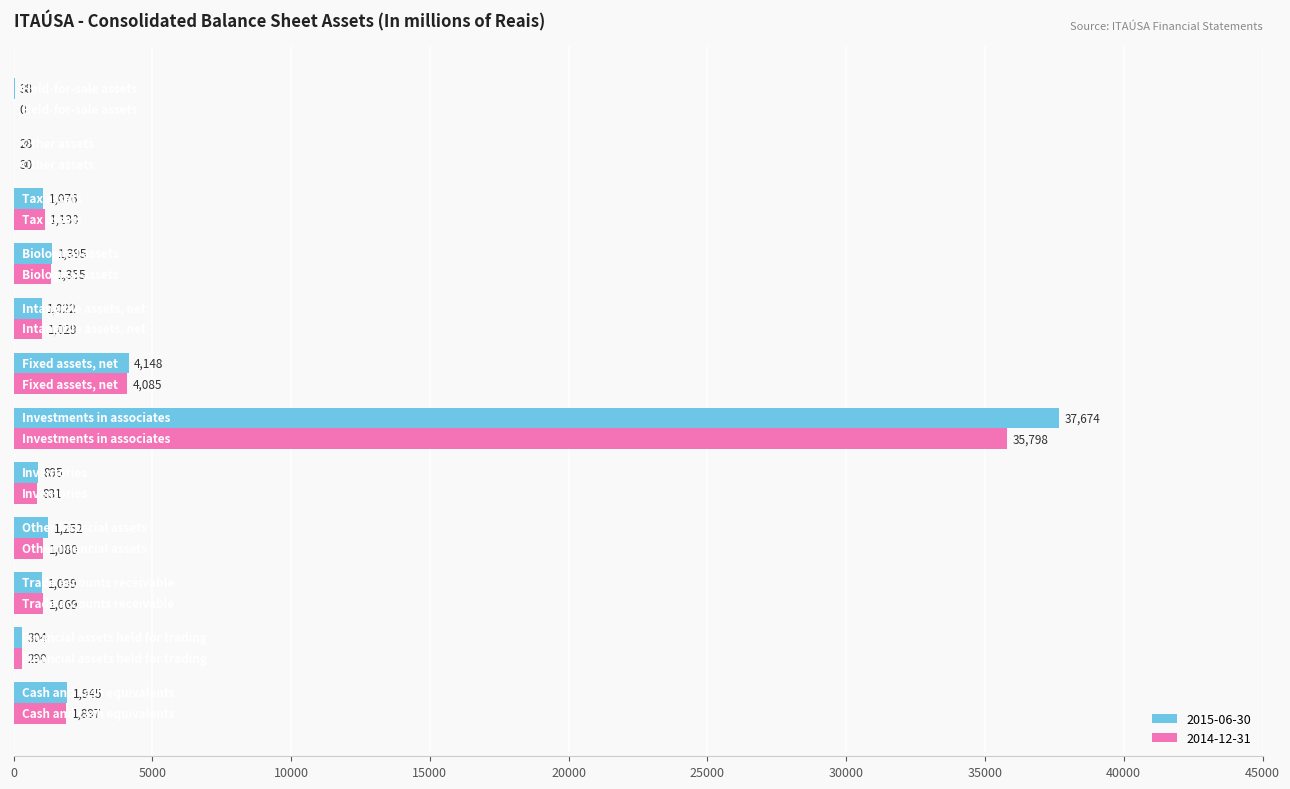

Which series has the largest total across all categories?

2015-06-30